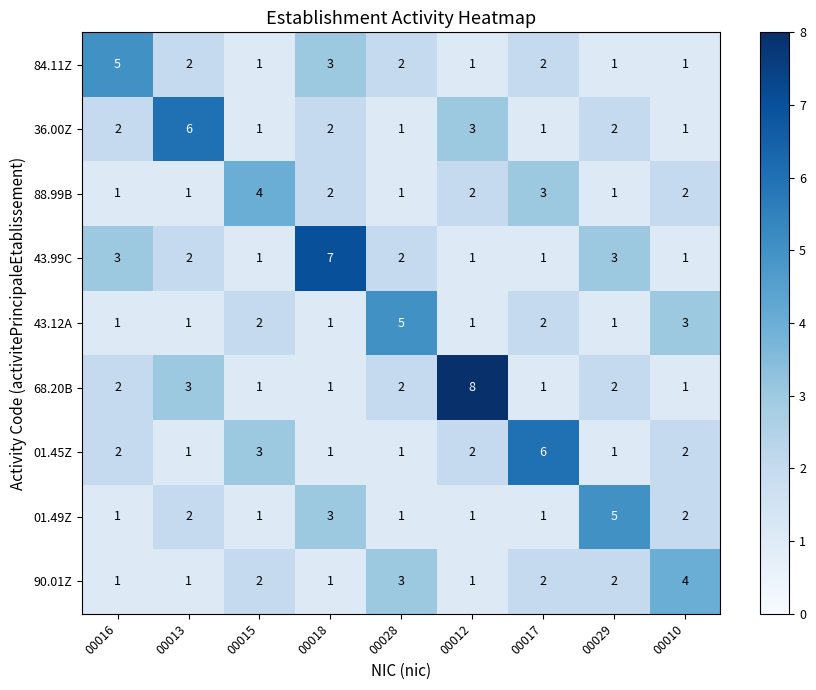

The 84.11Z series shows 3 at 00018. True or false?

True